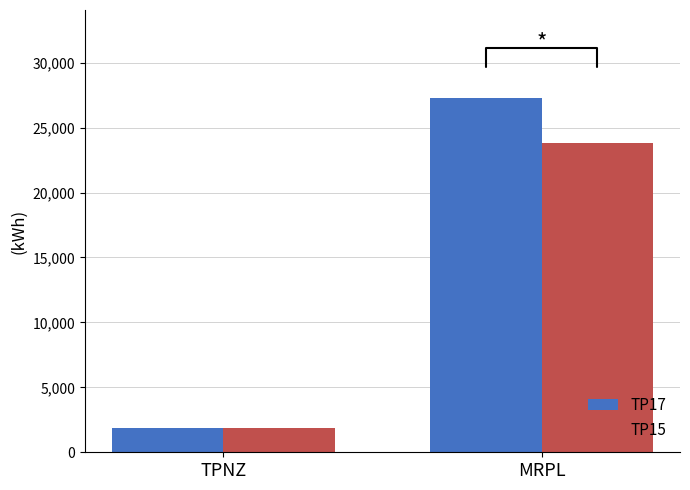

How many bars are there in each group?

2